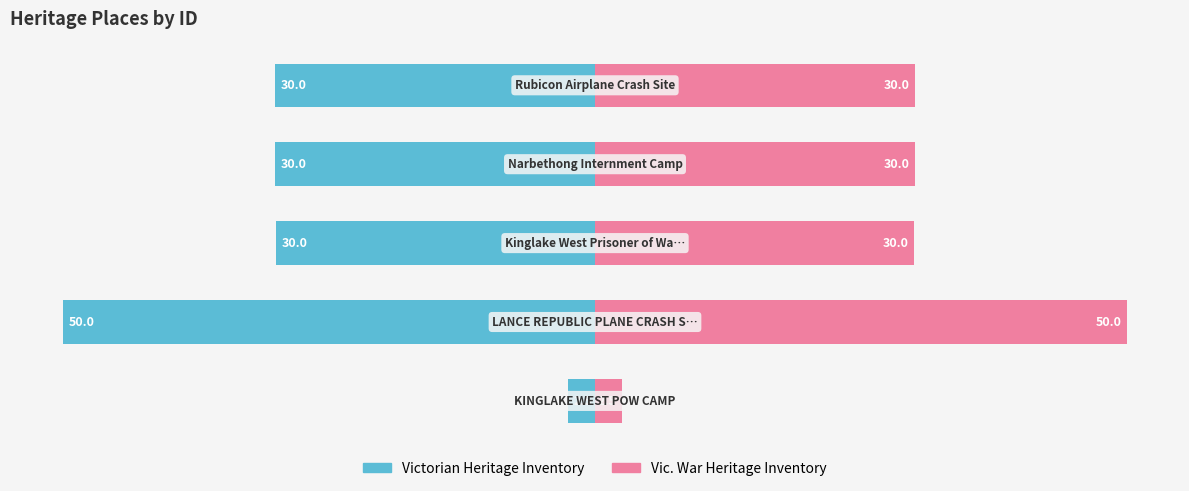

Rank the series by their average value, from lowest to highest.

Victorian Heritage Inventory, Vic. War Heritage Inventory